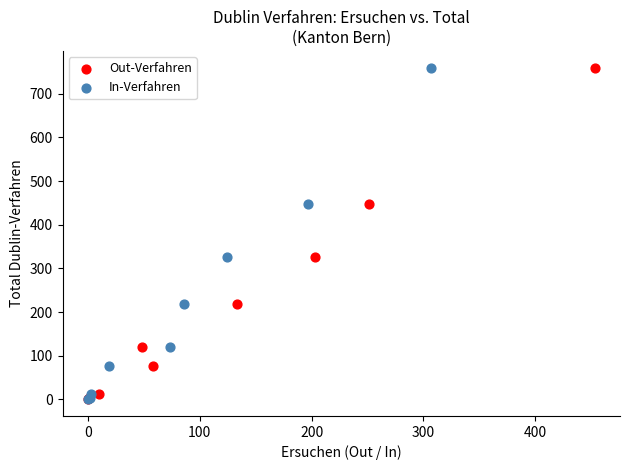

What are all the series names shown in the legend?

Out-Verfahren, In-Verfahren